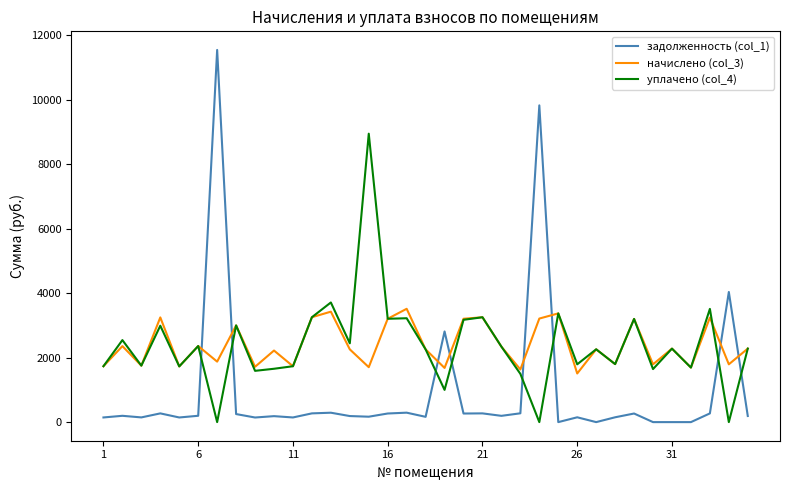

True or false: уплачено (col_4) and задолженность (col_1) cross at least once.

True